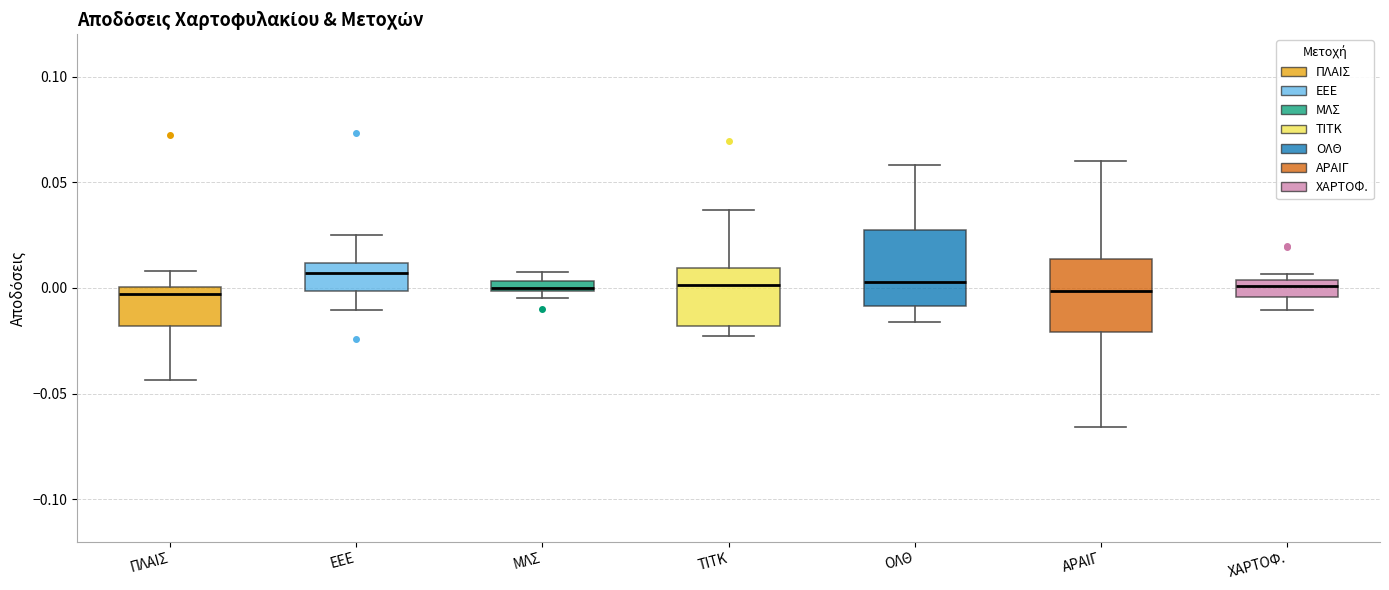

Where does the median line of the box for ΧΑΡΤΟΦ. sit on the y-axis? The values are not printed on the chart, so give them approximately, as read against the axis.

0.000